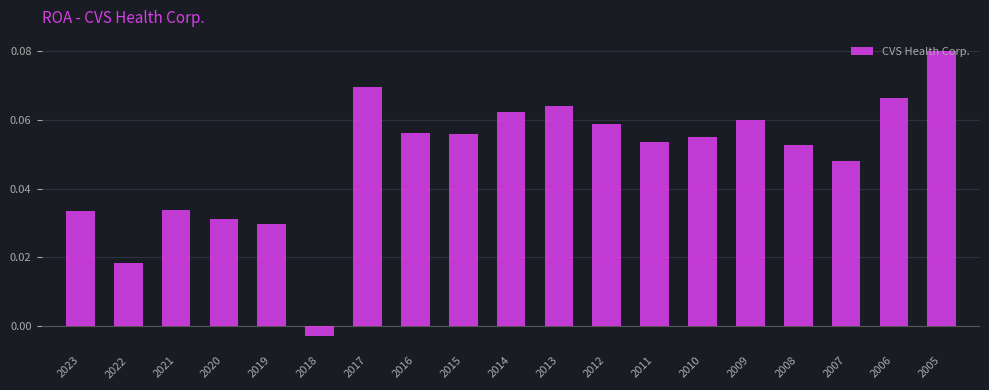

Where does the data first go above 0?

2023